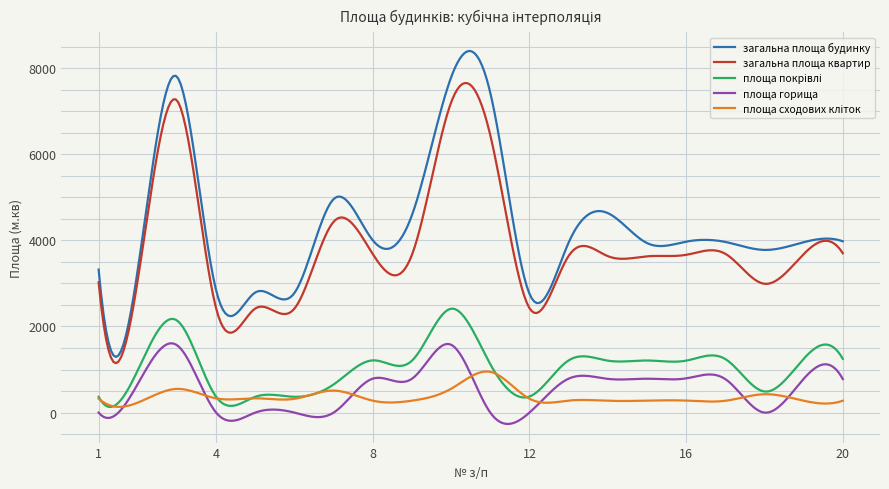

Which series has the largest total across all categories?

загальна площа будинку